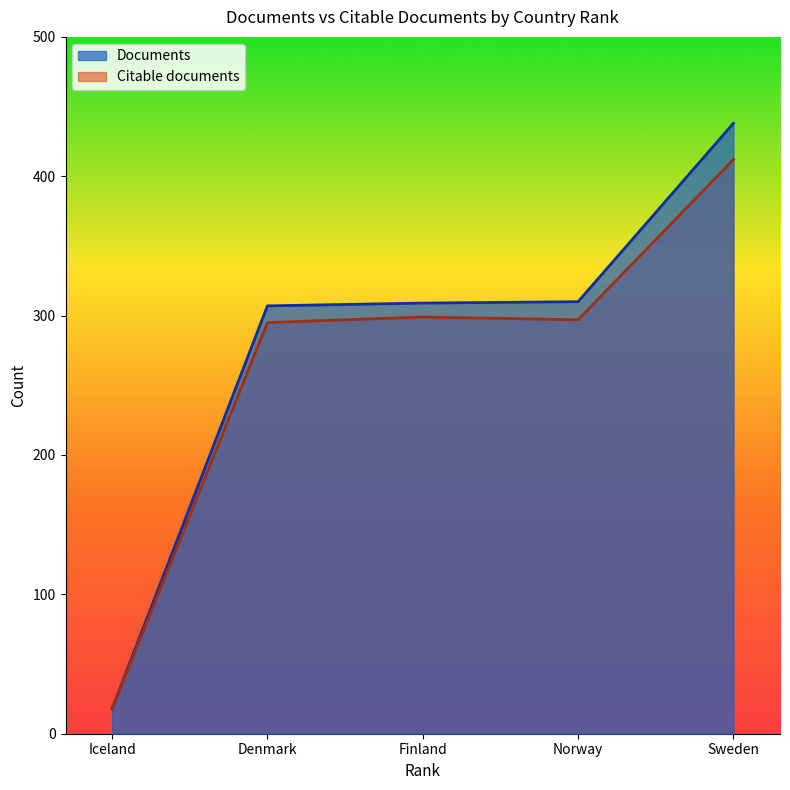

How many lines are shown in the chart?

2